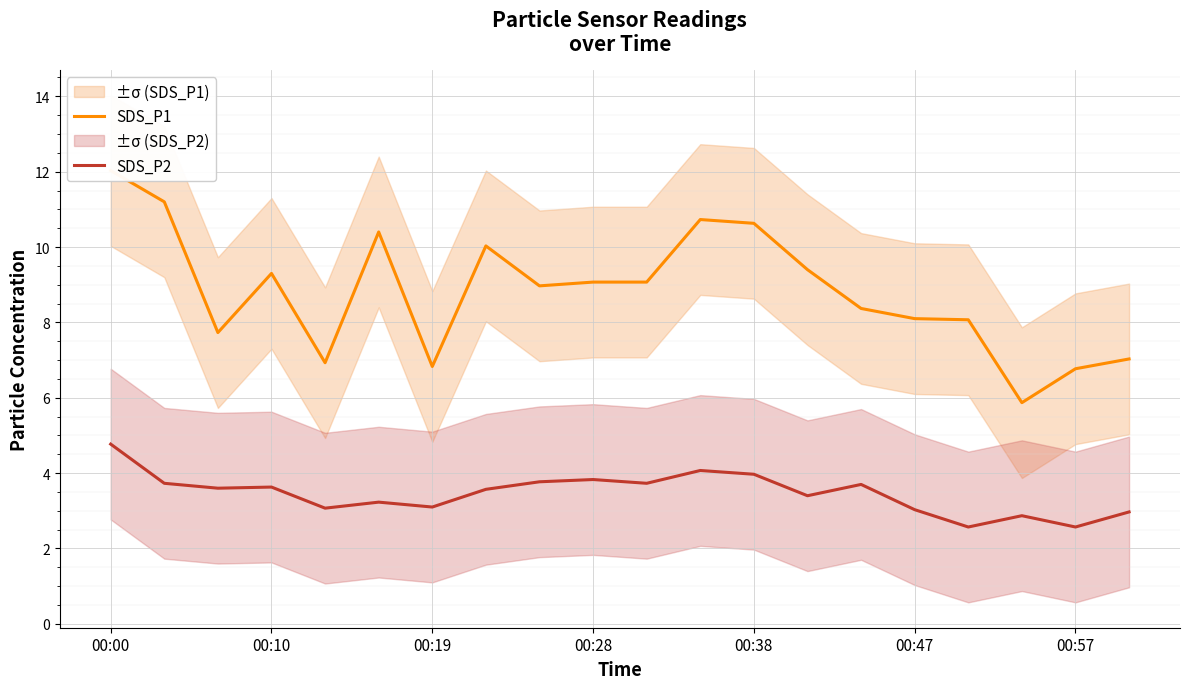

What is the sum of the SDS_P2 values at 17 and 11?

6.9